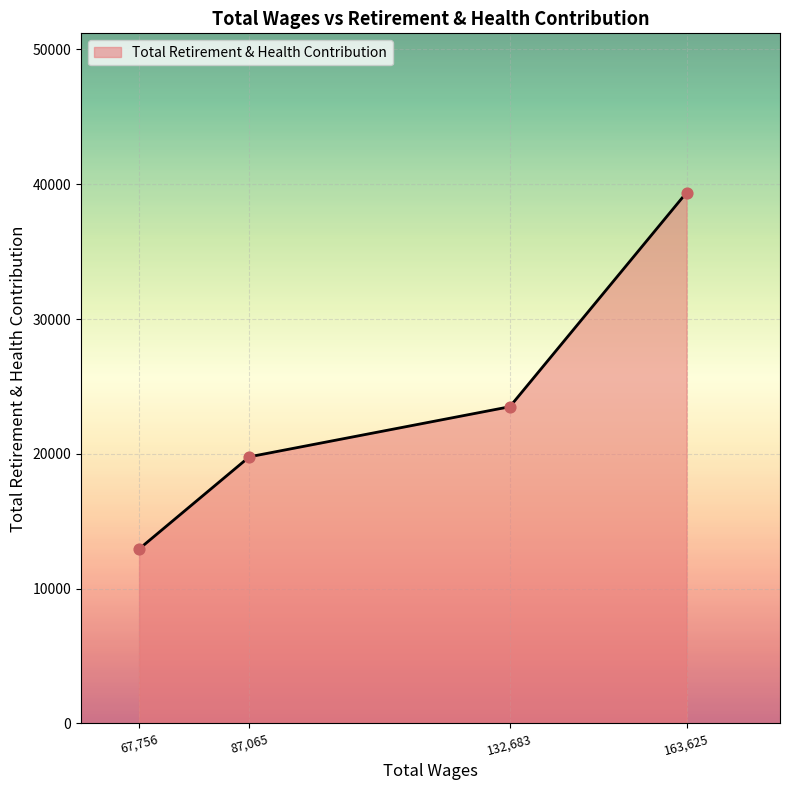

Between 132,683 and 67,756, which is larger?

132,683